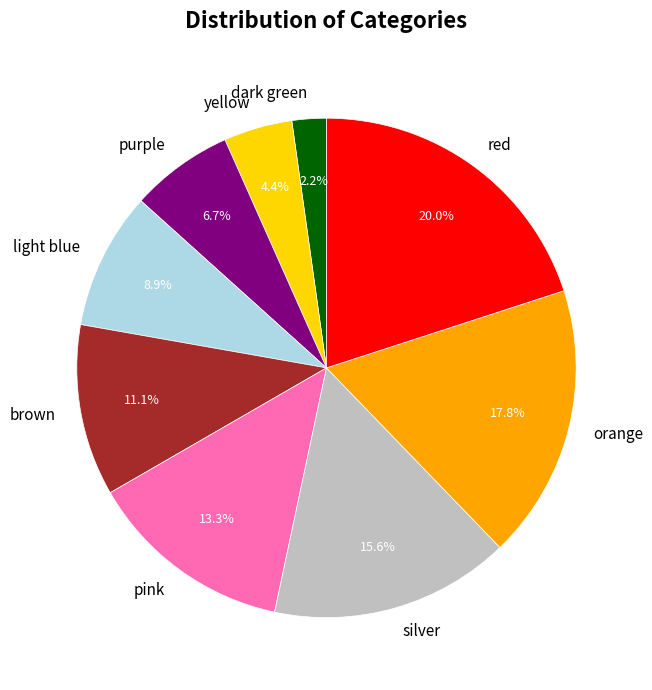

Between red and light blue, which is larger?

red